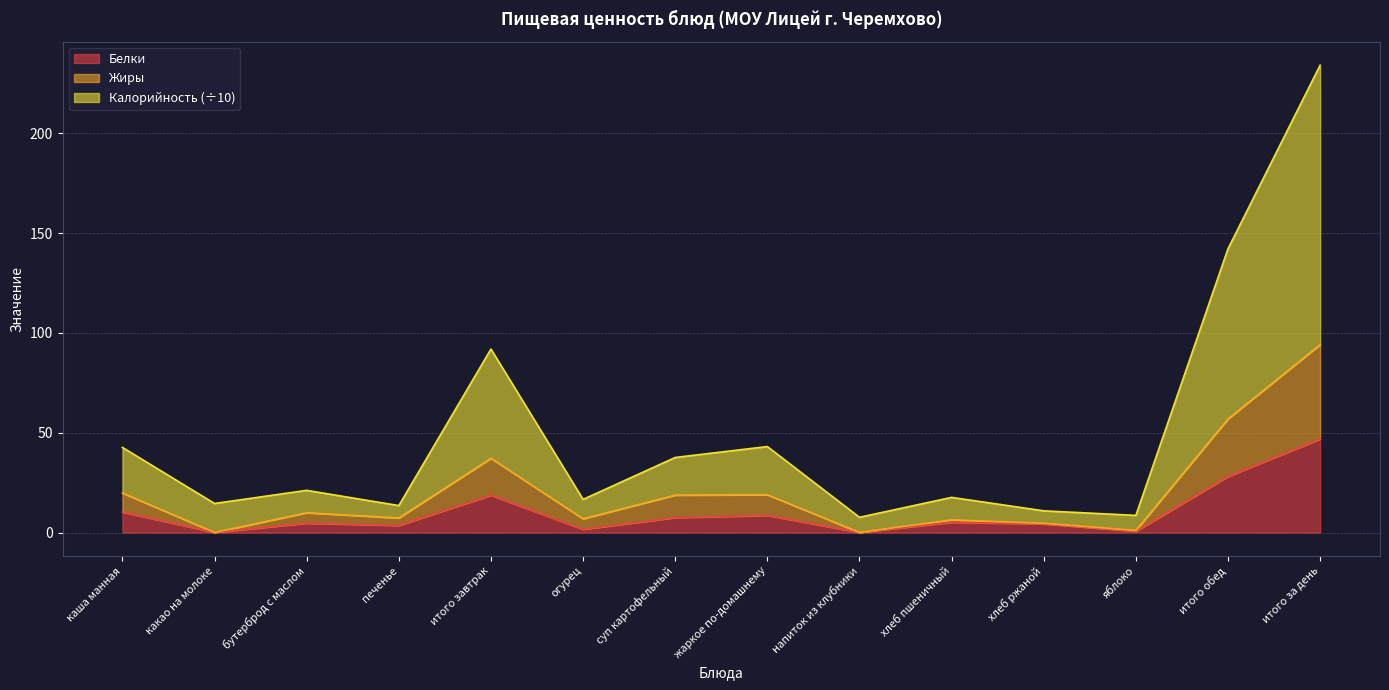

At печенье, list the series in order from largest to smallest.

Калорийность, Жиры, Белки